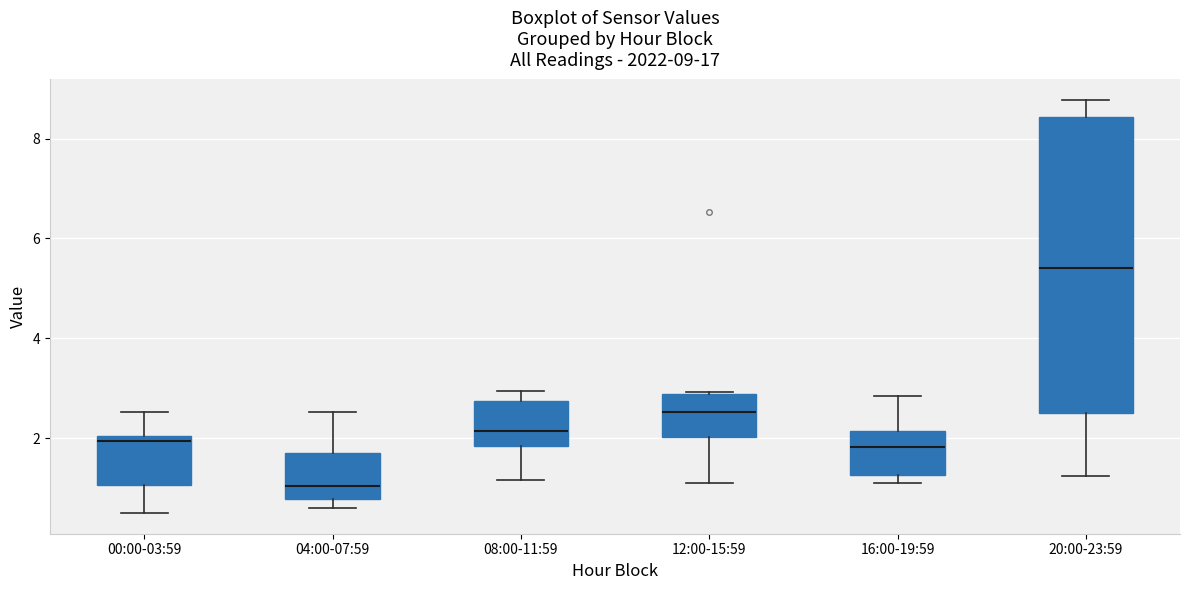

Which box has the highest median line?

20:00-23:59